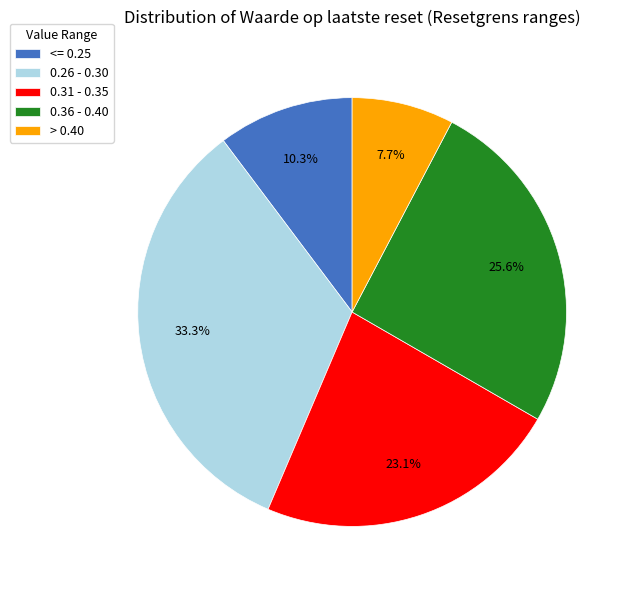

Rank the categories by value from lowest to highest.

> 0.40, <= 0.25, 0.31 - 0.35, 0.36 - 0.40, 0.26 - 0.30